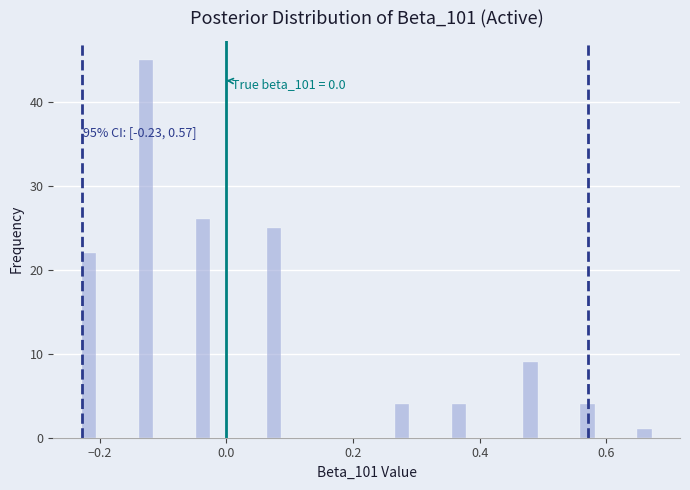

Read against the x-axis, roughly where is the centre of the tallest bar?

-0.12